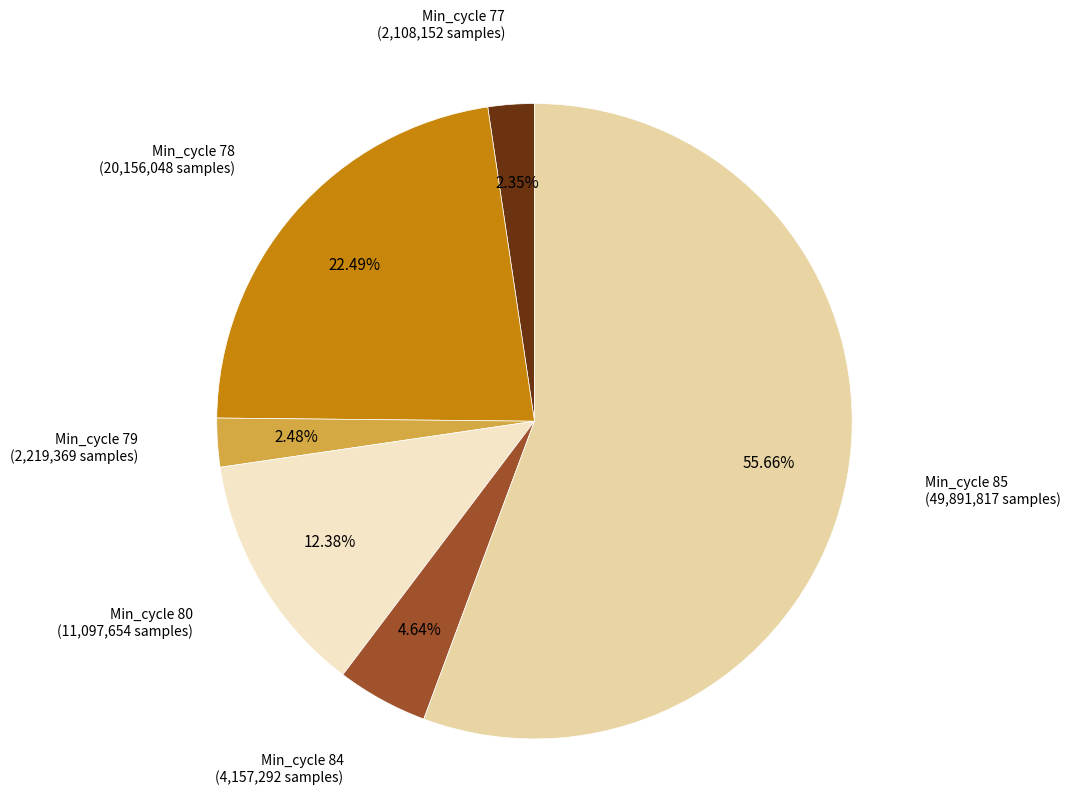

To the nearest percent, what is the average slice percentage?

17%